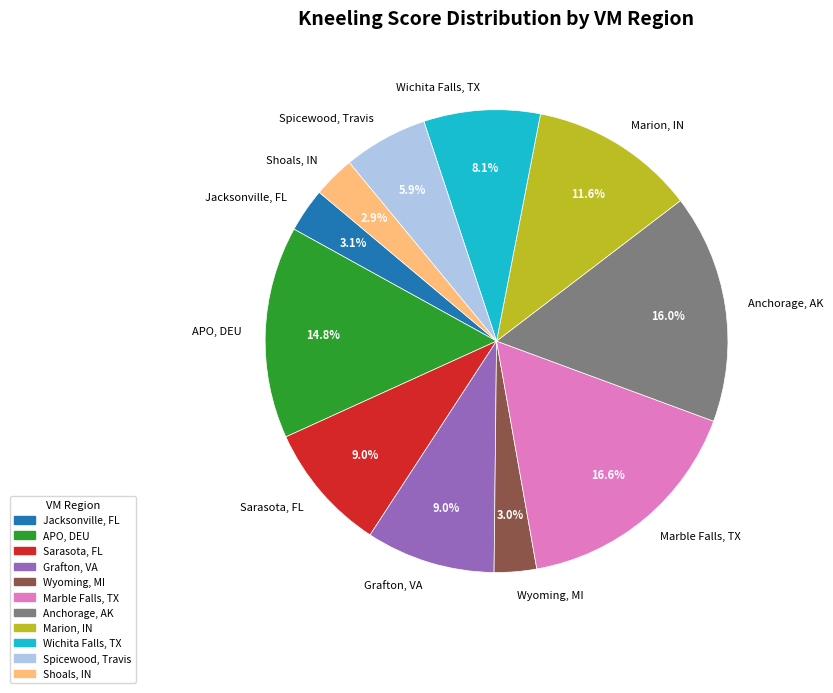

To the nearest percent, what portion does Jacksonville, FL represent?

3%